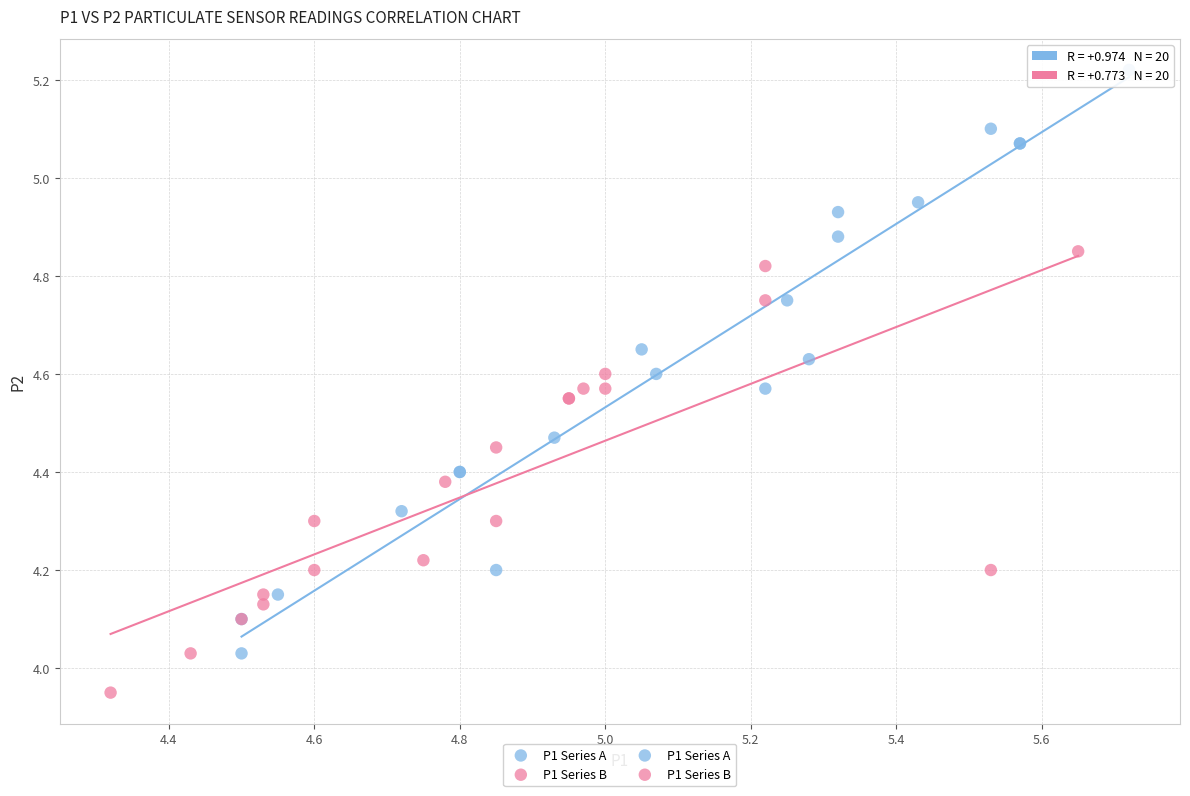

Which series contains the highest Y value?

P1 Series A